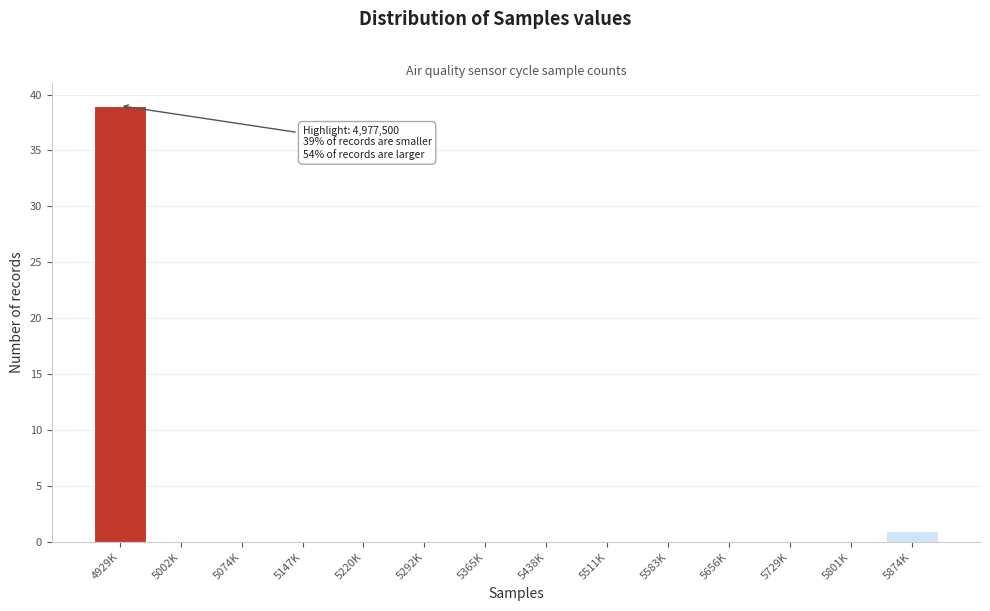

Reading right to left, transcribe all the data shown in this chart.

5874K=1	5801K=0	5729K=0	5656K=0	5583K=0	5511K=0	5438K=0	5365K=0	5292K=0	5220K=0	5147K=0	5074K=0	5002K=0	4929K=39